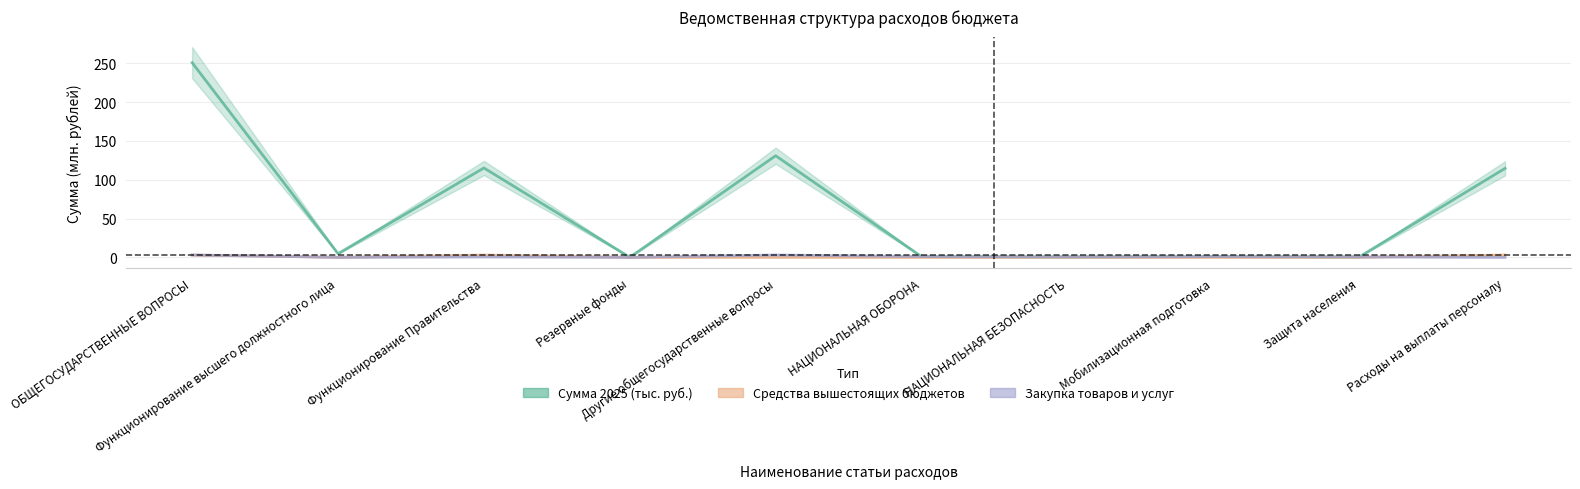

What is the value of the Средства вышестоящих бюджетов point at the 10th from the left?

3.0